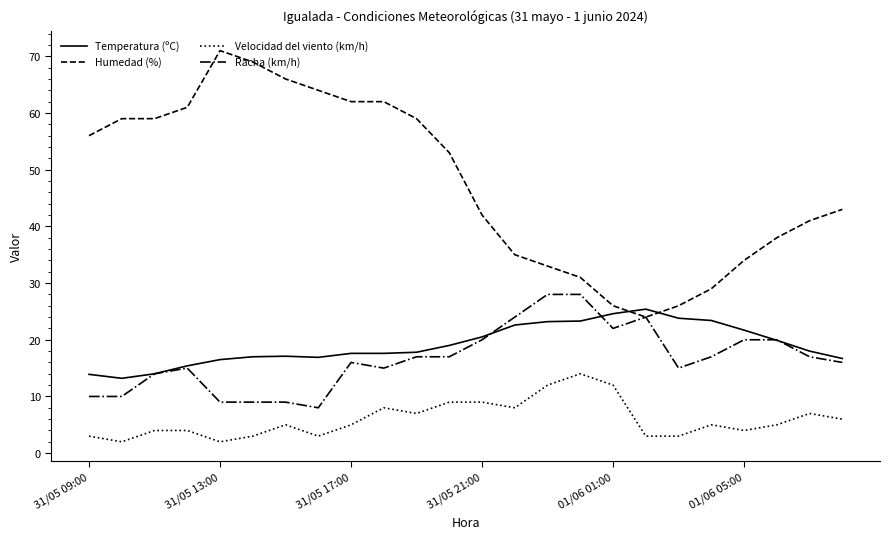

What is the greatest value displayed?

71.0